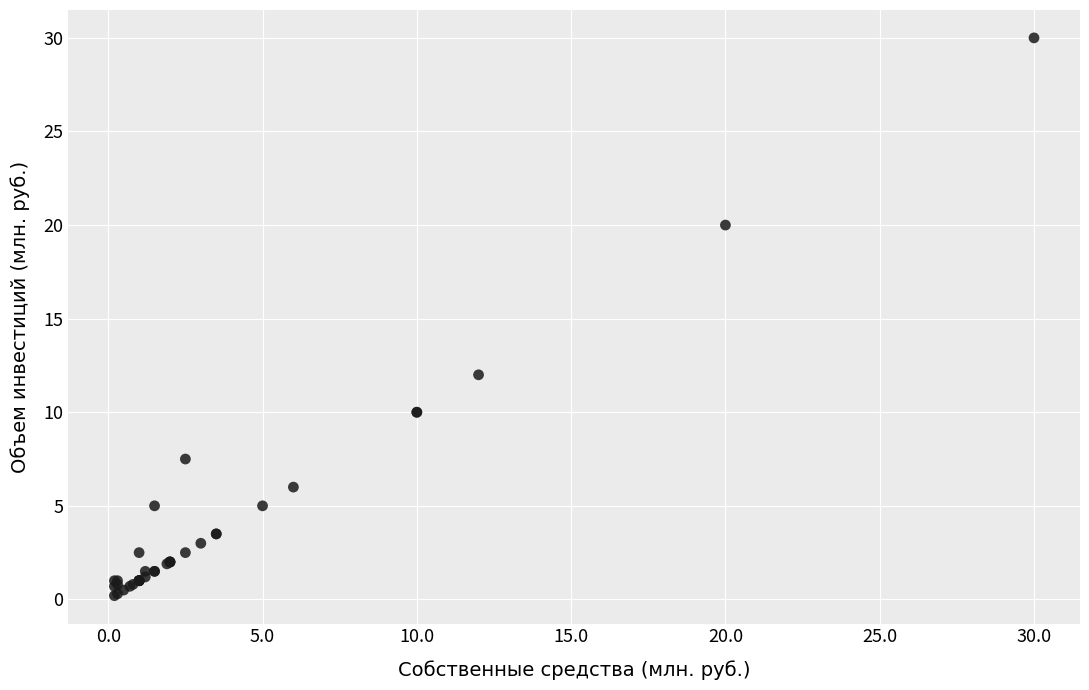

What Y value in the scatter plot is closest to 15?

12.0